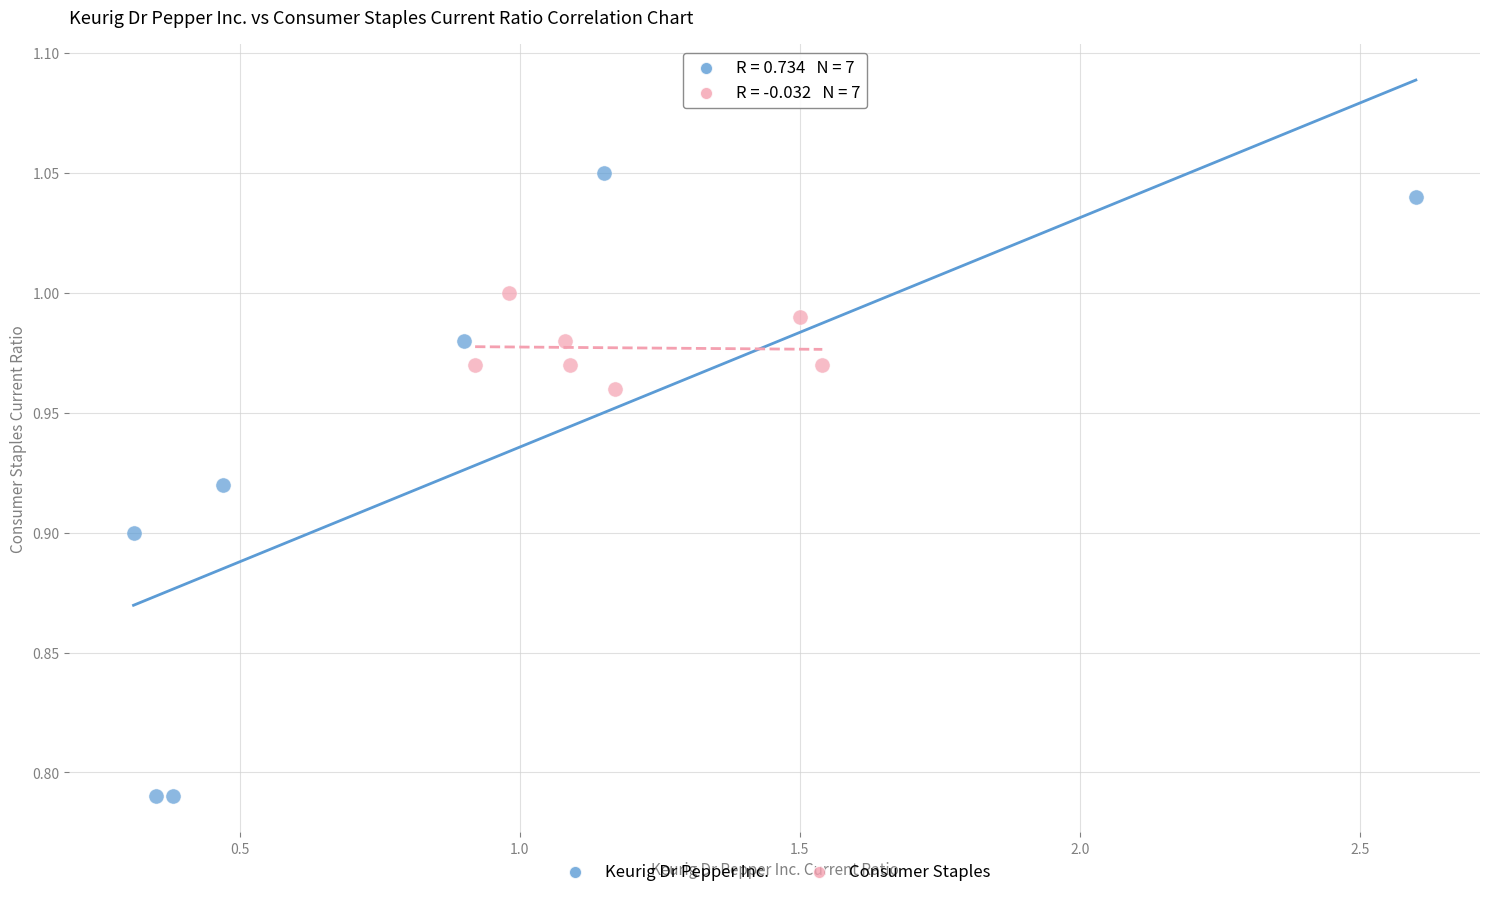

Which series contains the highest Y value?

Keurig Dr Pepper Inc.